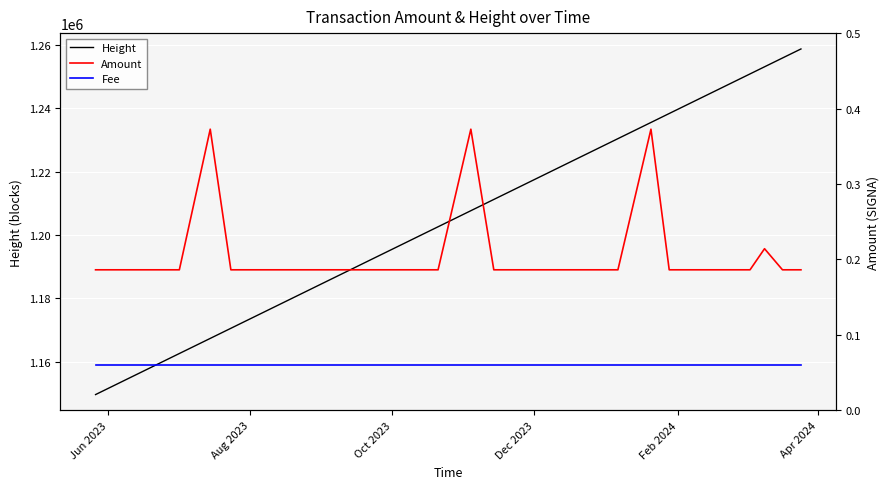

What is the difference between the second highest and second lowest values in the Amount series?

0.2